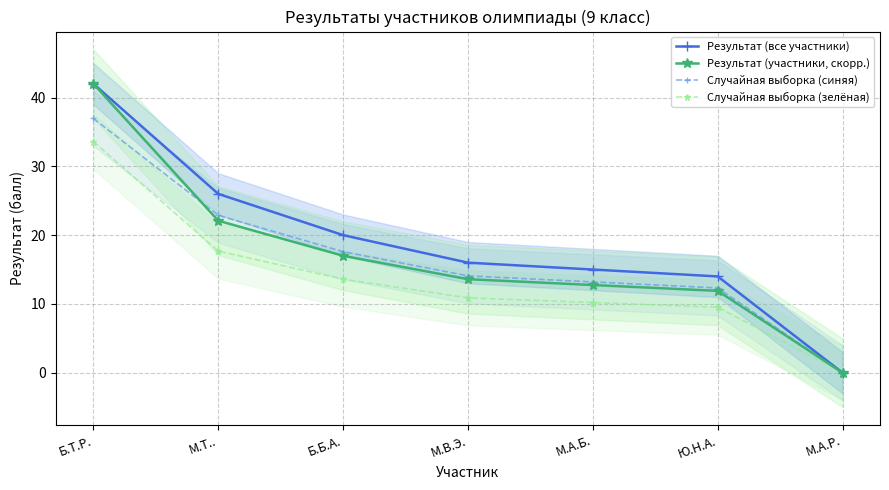

What position from the right is М.А.Р.?

1